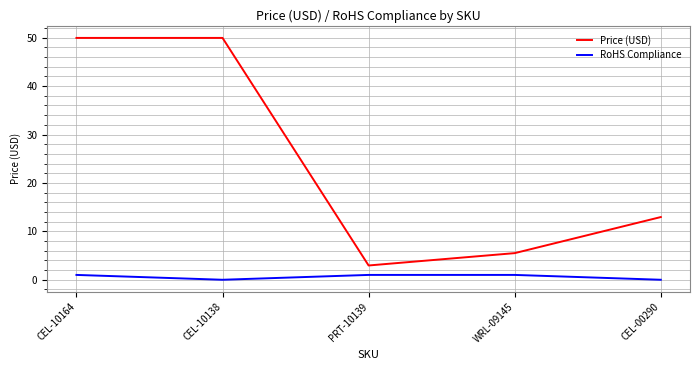

True or false: Price (USD) has a value of 12.9 at CEL-00290.

True